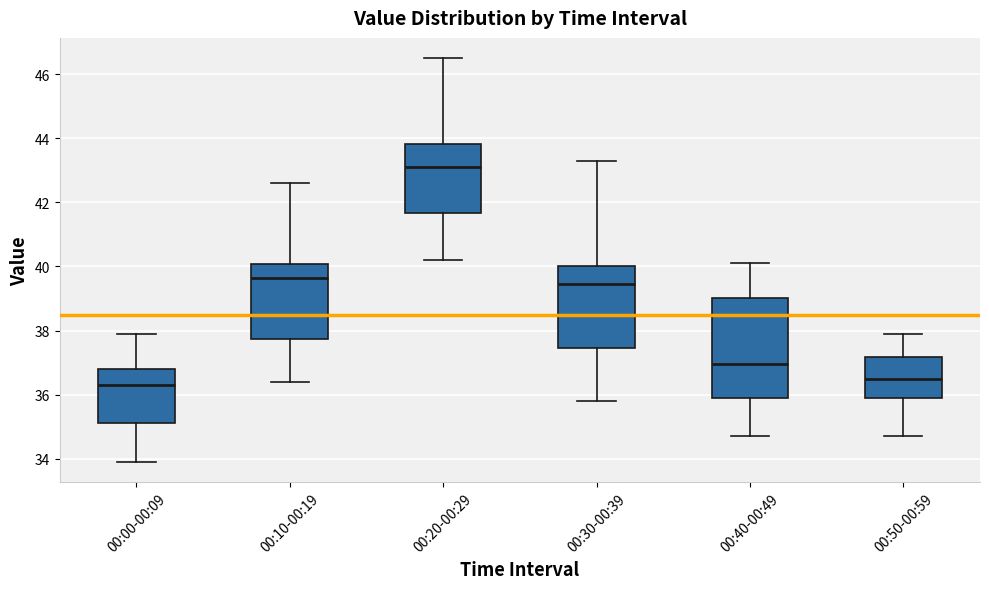

Where does the lower whisker of the box for 00:00-00:09 end on the y-axis? The values are not printed on the chart, so give them approximately, as read against the axis.

34.0